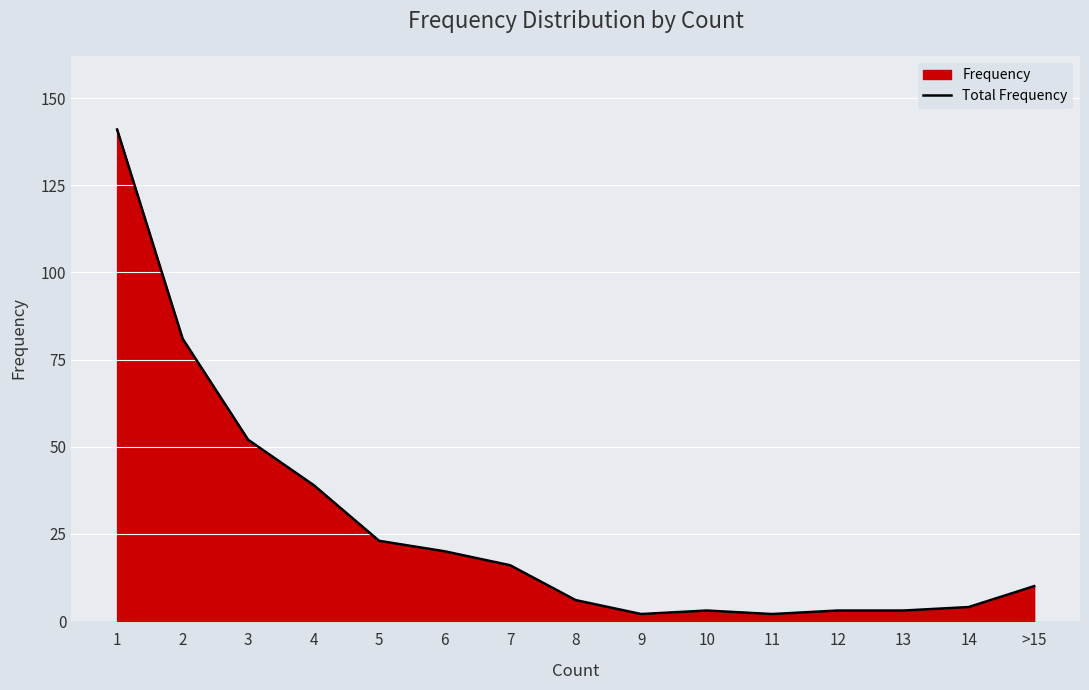

What is the label of the 13th point from the left?

13